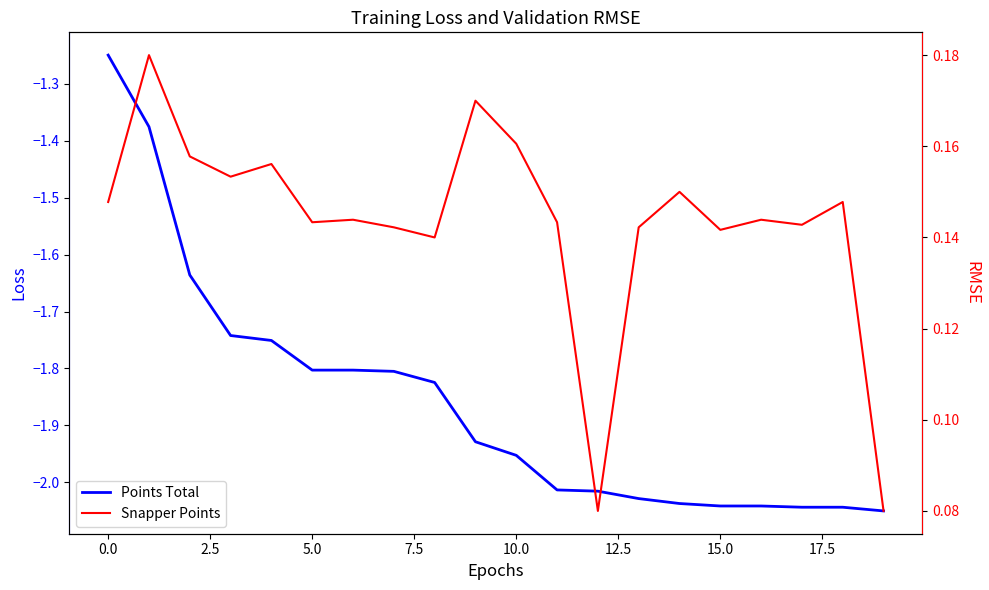

At which category is the sum across all series the highest?

−2.5